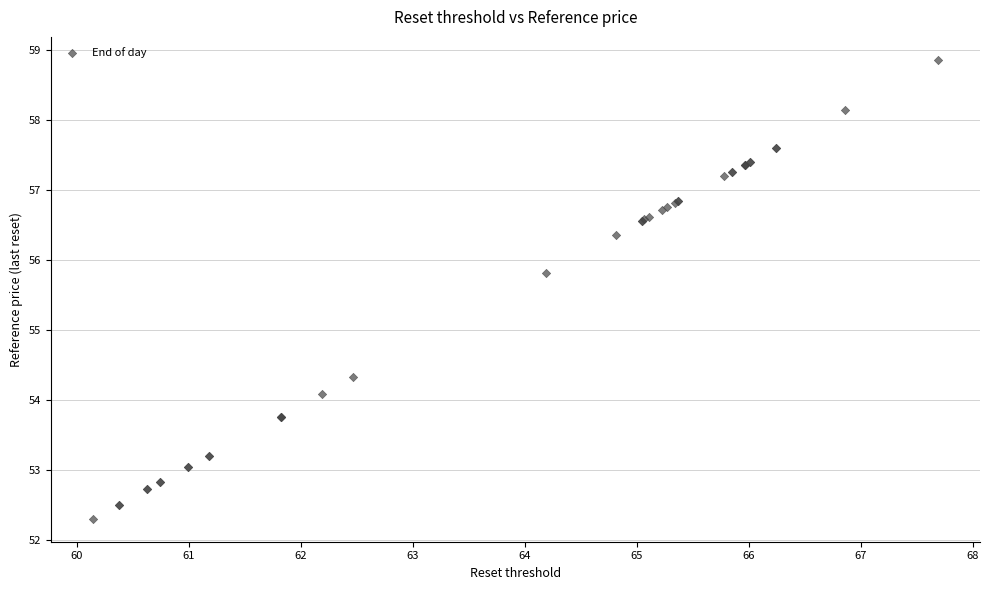

What Y value in the scatter plot is closest to 55?

54.3